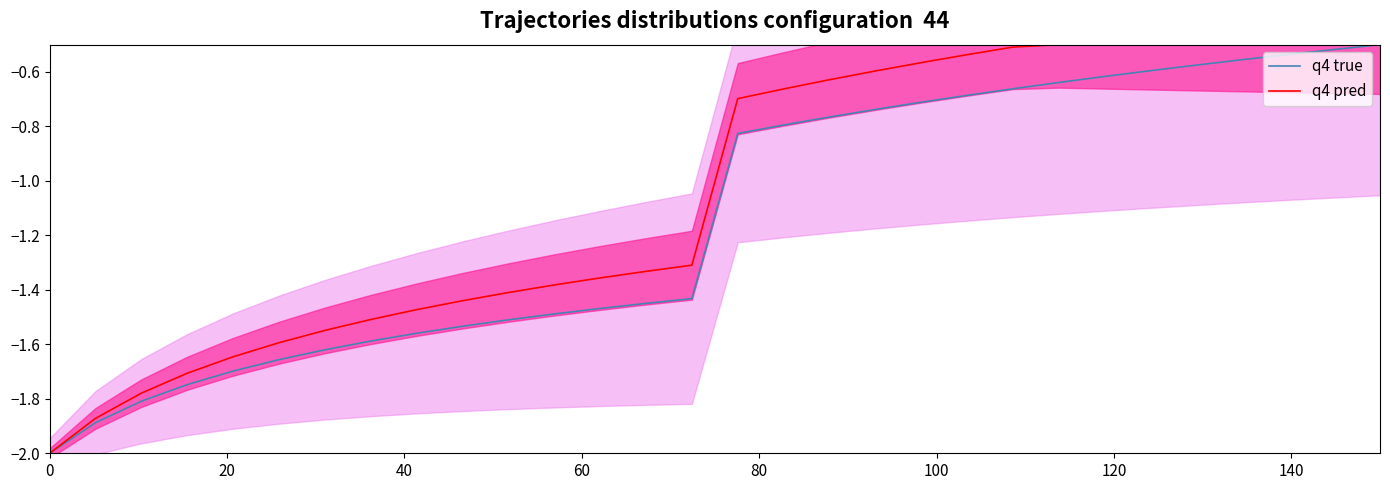

What is the minimum value for q4 pred?

-2.0